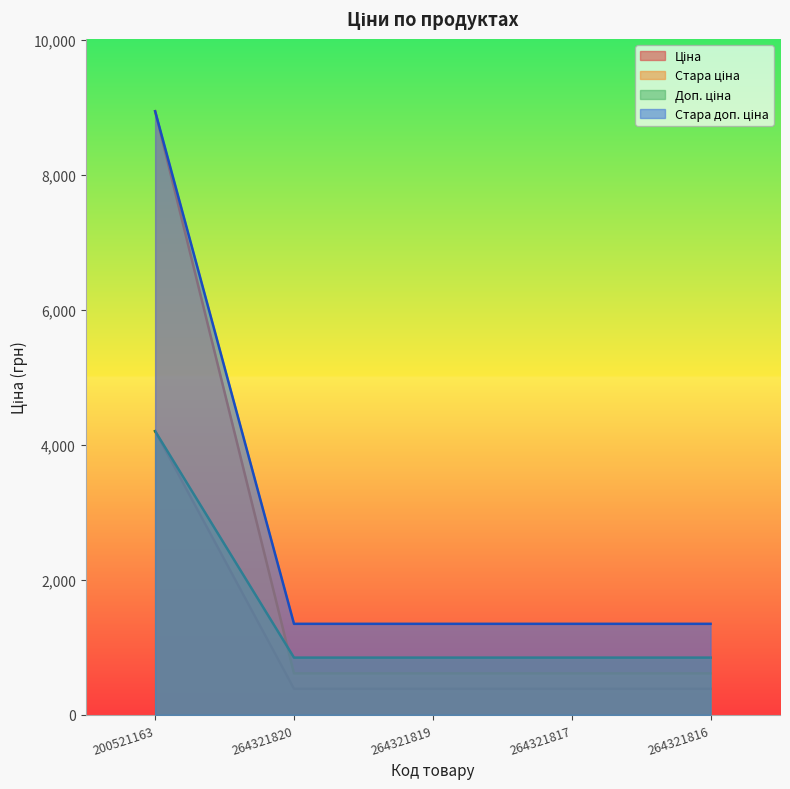

What is the average value of the Стара ціна series?

1150.5